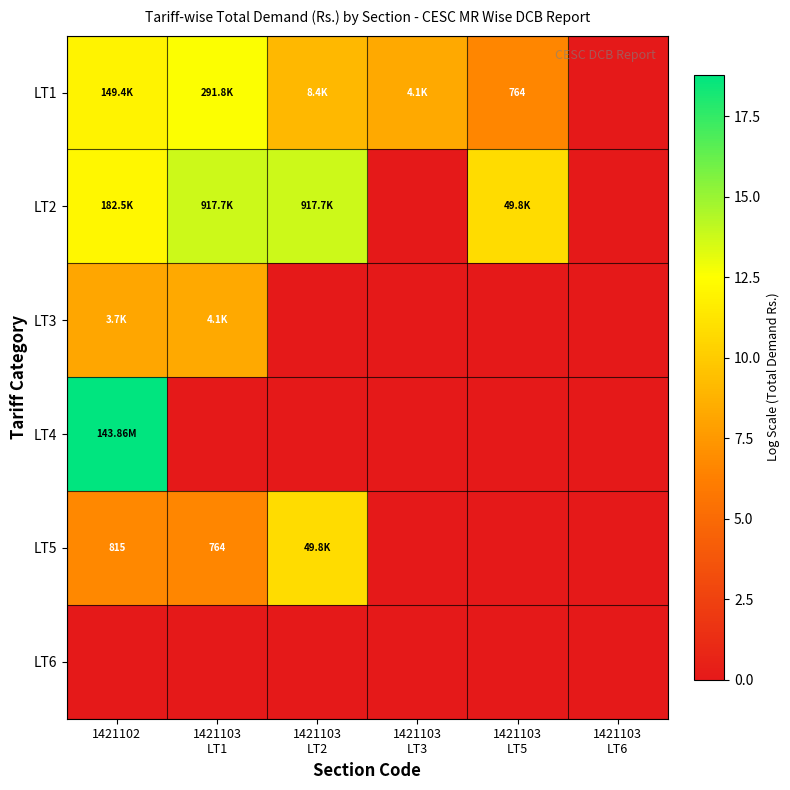

At how many categories does at least one series exceed 11?

3